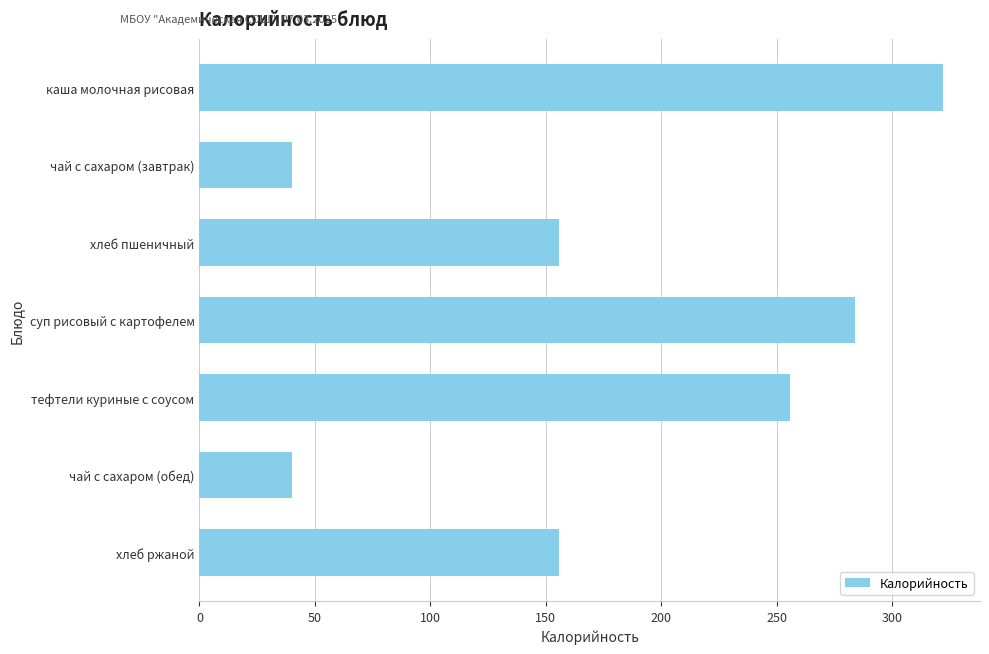

What is the change in value from каша молочная рисовая to чай с сахаром (обед)?

-282.0